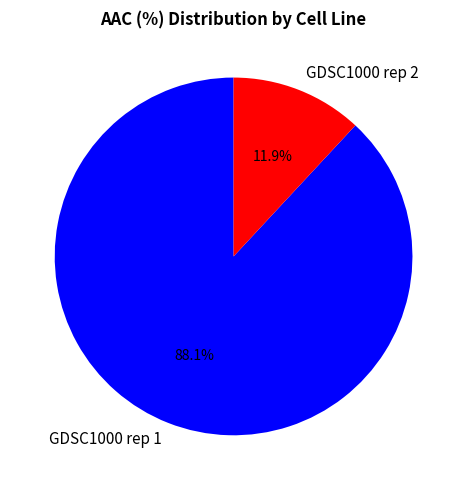

What portion of the pie excludes GDSC1000 rep 2?

88.1%